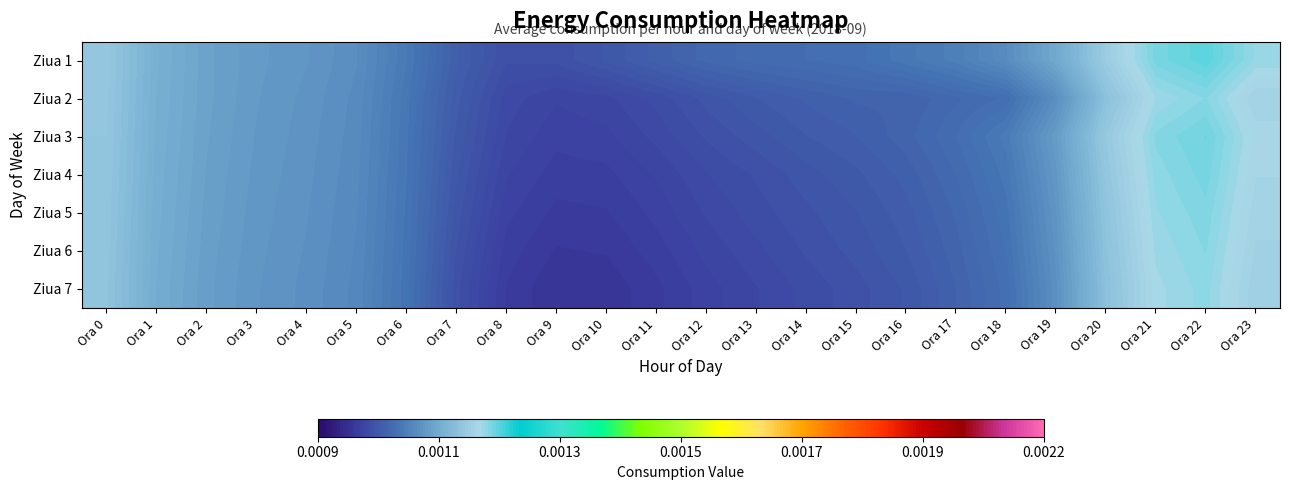

At which category does the chart reach its peak across all series?

Ora 22